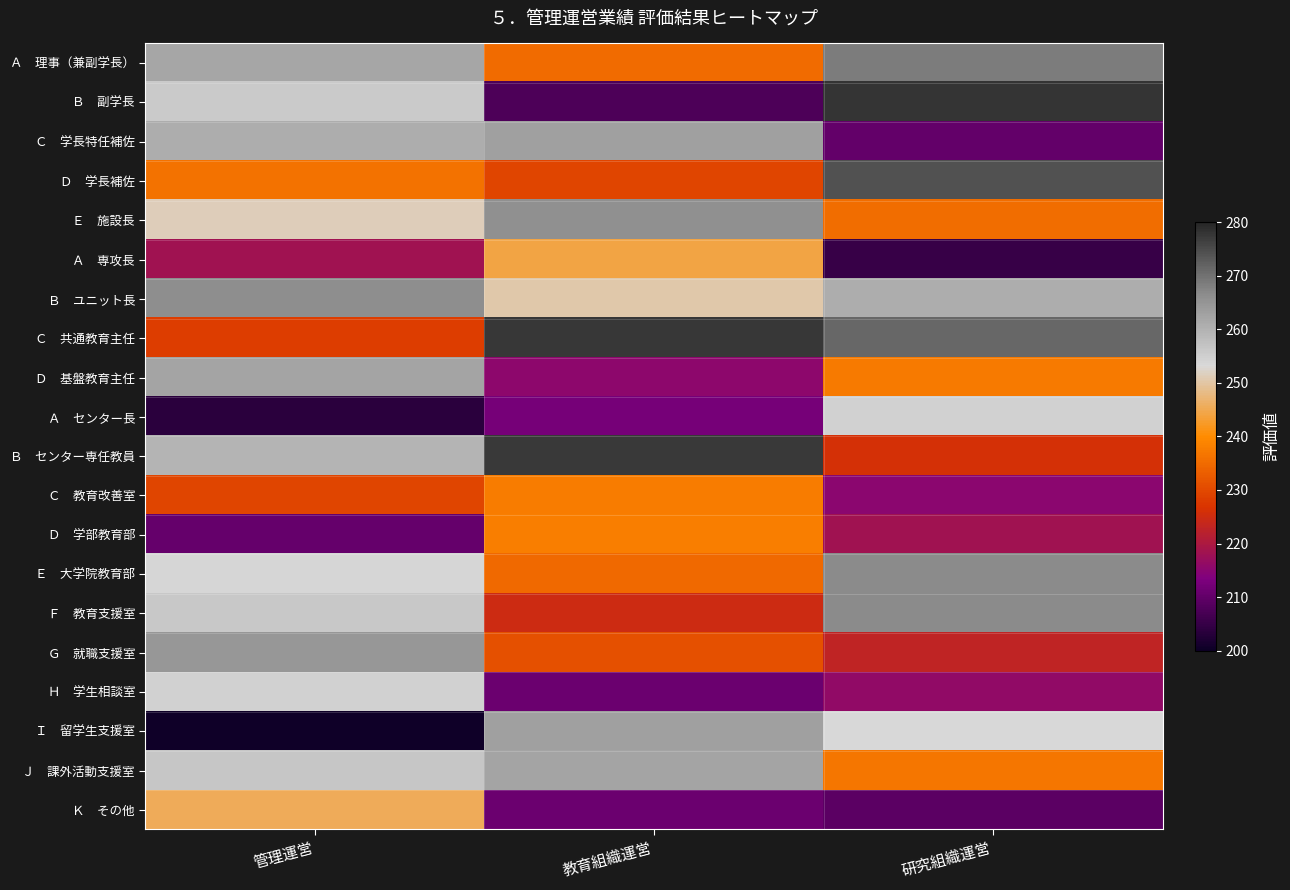

At how many categories does at least one series exceed 214?

3